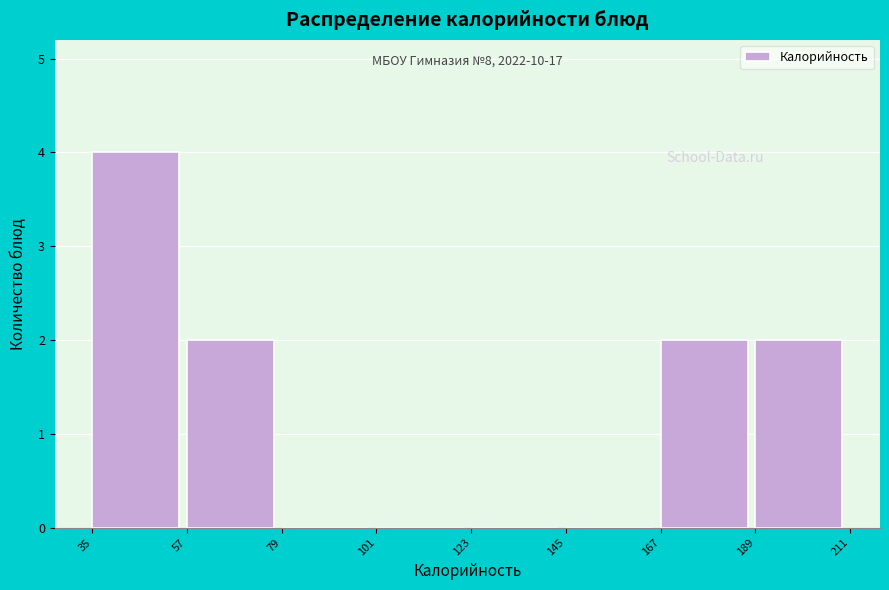

Which range on the x-axis has the tallest bar?

35 to 57